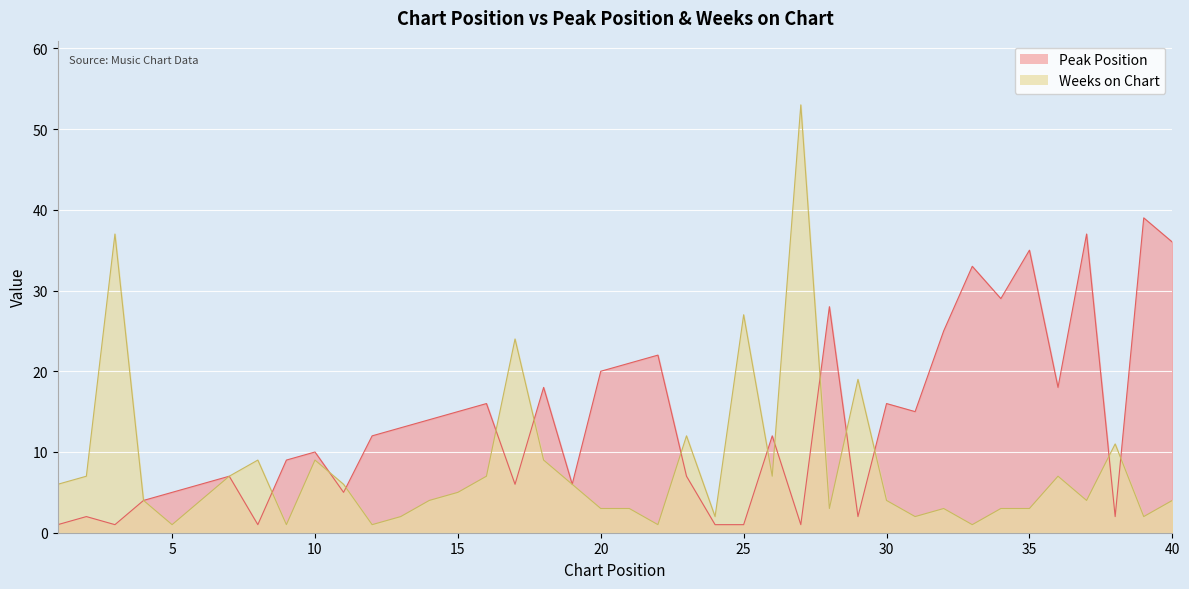

Between 7 and 23, which series saw the biggest shift?

Weeks on Chart